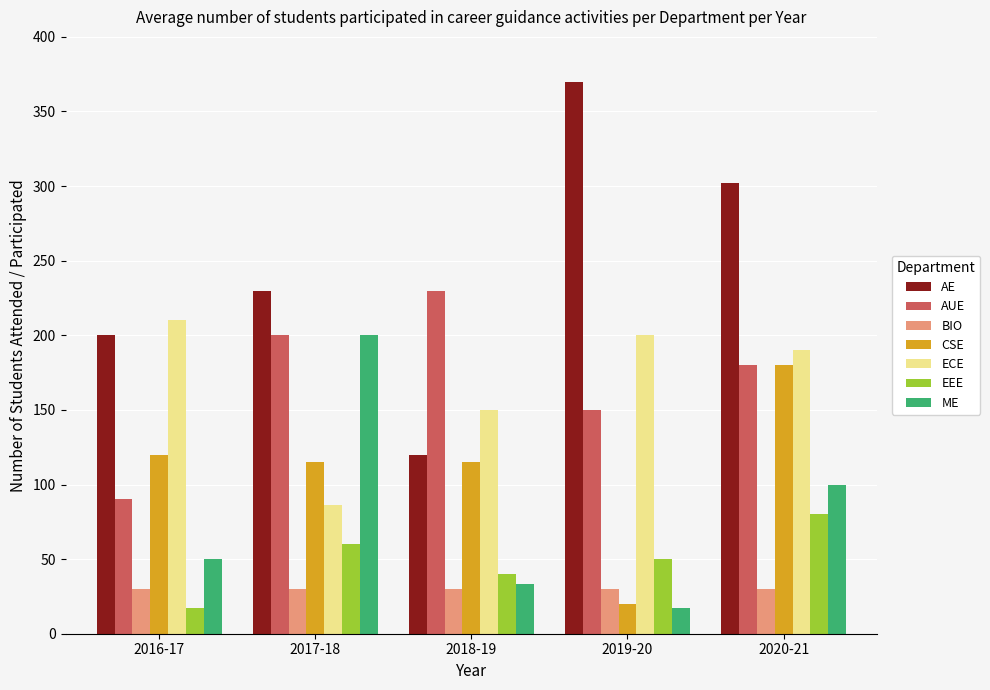

Between 2016-17 and 2019-20, which series saw the biggest shift?

AE